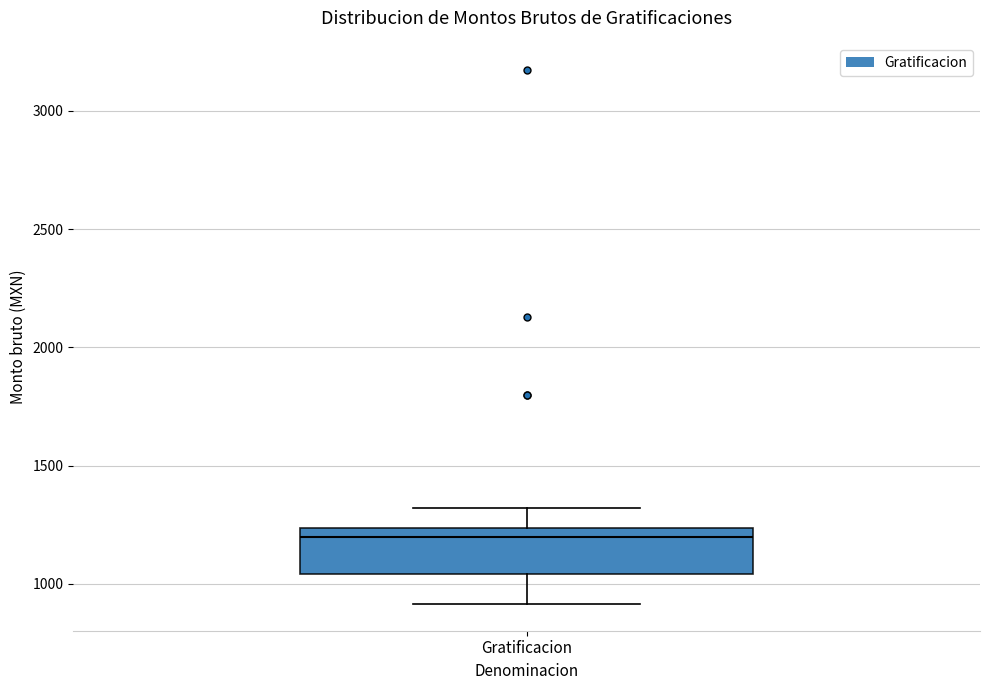

Read this box plot against the y-axis: the position of the median line, the range covered by the box, and the ends of both whiskers. The values are not printed on the chart, so give them approximately, as read against the axis.

median 1200, box 1050 to 1250, whiskers 900 to 1300